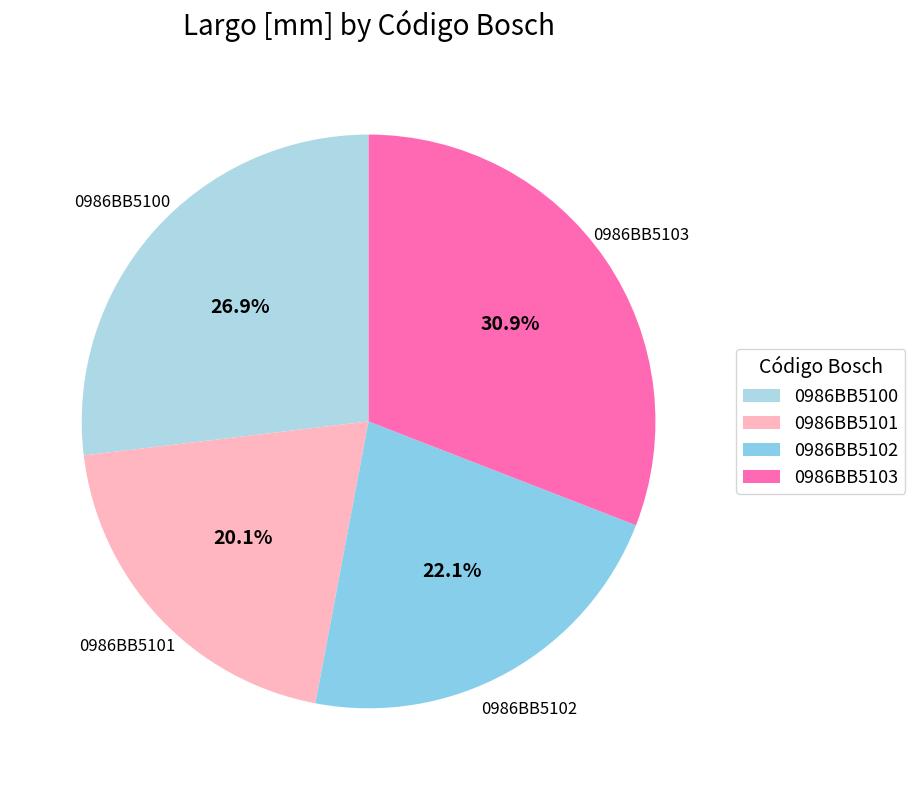

To the nearest percent, what is the combined percentage of 0986BB5102 and 0986BB5100?

49%